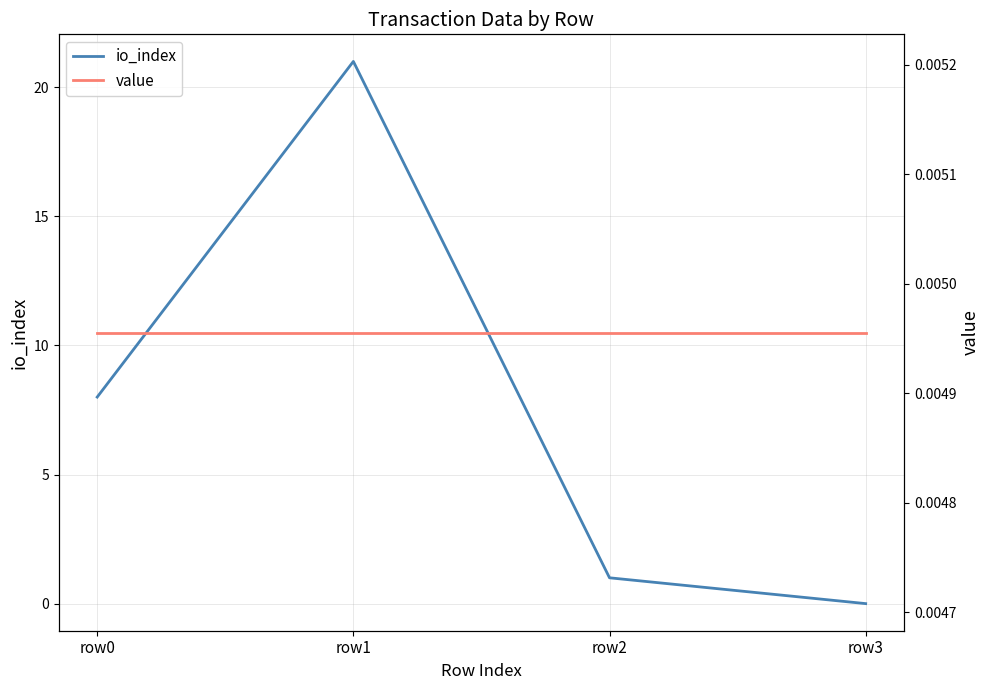

What is the difference between the maximum and minimum values in the io_index series?

21